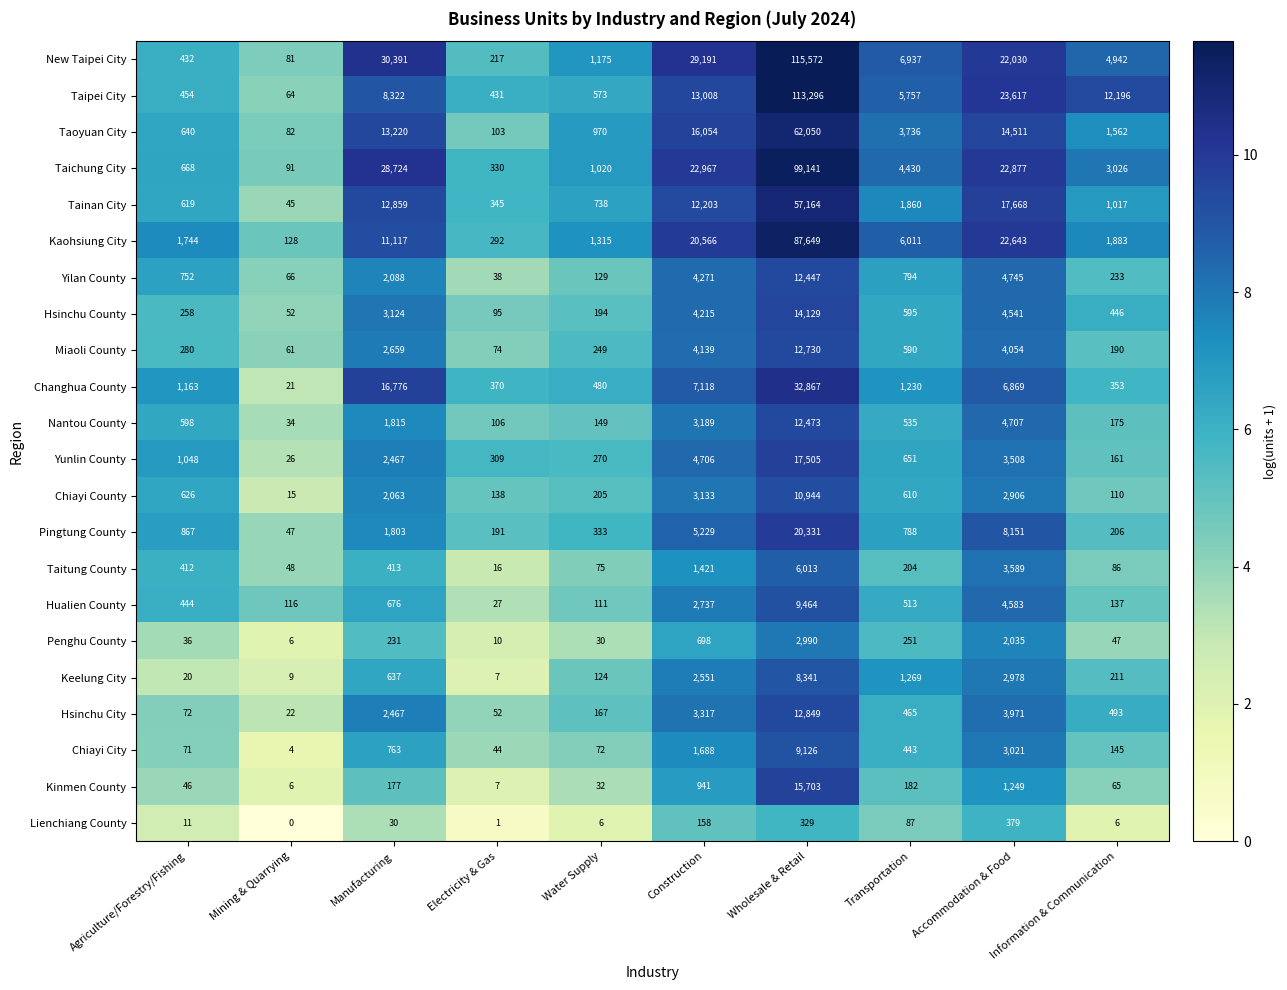

At Information & Communication, list the series in order from largest to smallest.

Taipei City, New Taipei City, Taichung City, Kaohsiung City, Taoyuan City, Tainan City, Hsinchu City, Hsinchu County, Changhua County, Yilan County, Keelung City, Pingtung County, Miaoli County, Nantou County, Yunlin County, Chiayi City, Hualien County, Chiayi County, Taitung County, Kinmen County, Penghu County, Lienchiang County